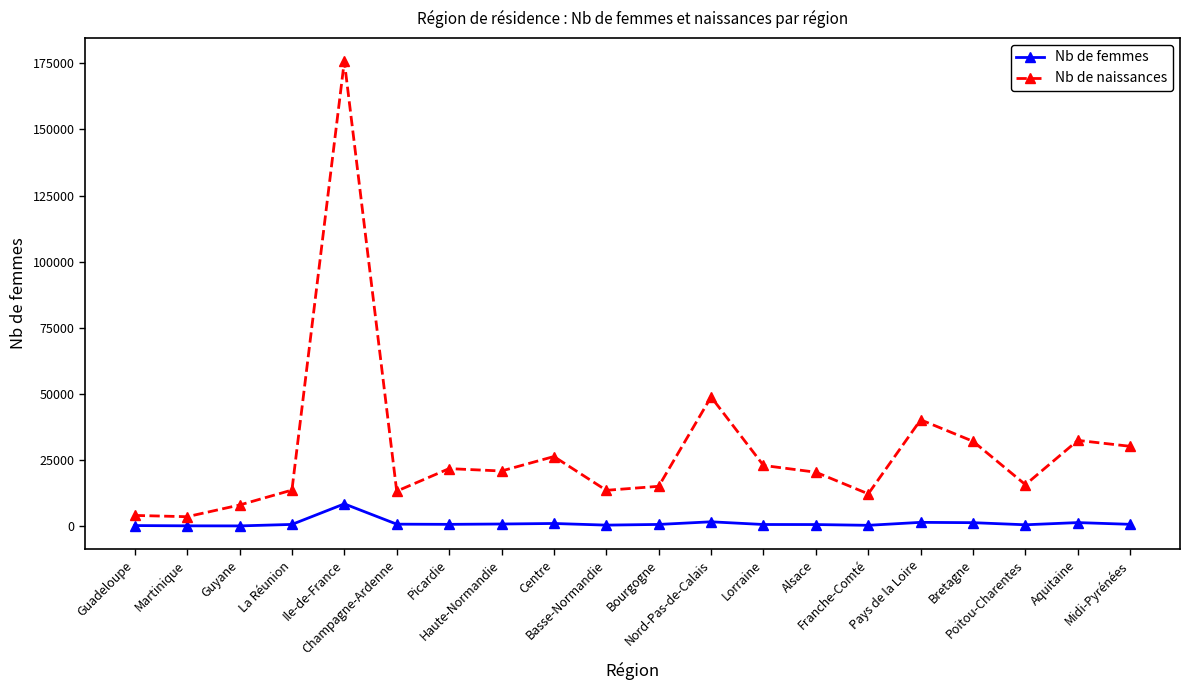

Is it true that Nb de femmes equals 1386 at Bretagne?

True